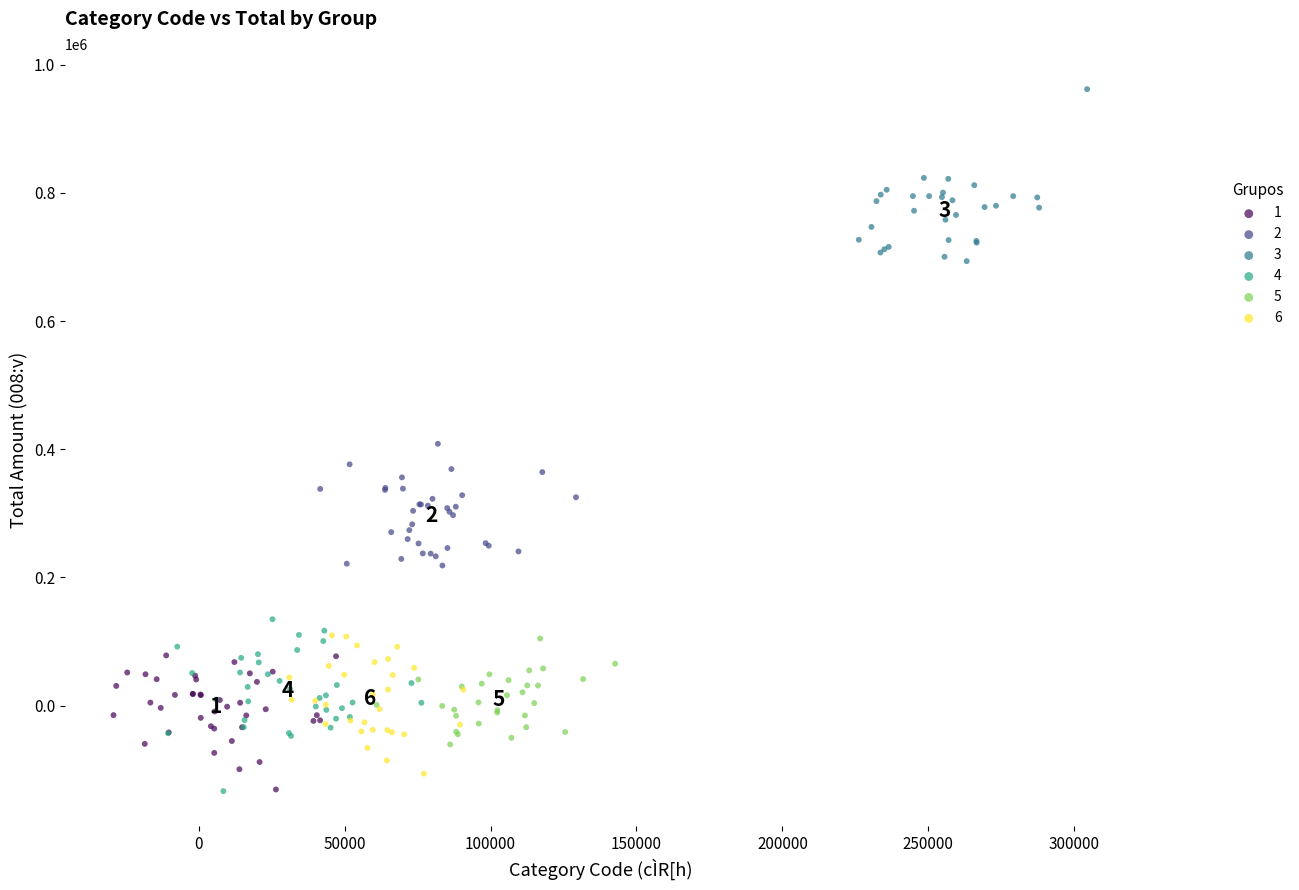

Which series contains the highest Y value?

3